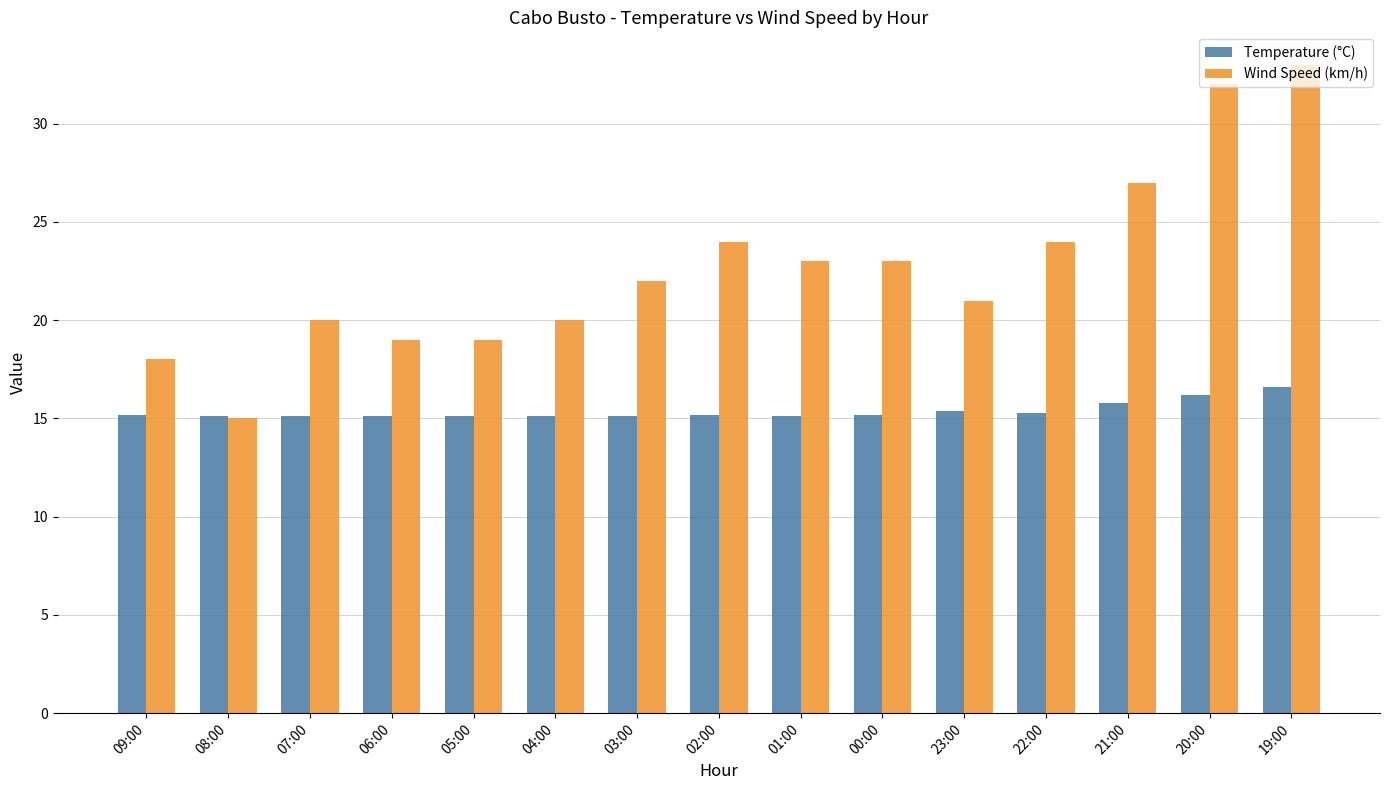

Rank the series by their maximum value, from lowest to highest.

Temperature (°C), Wind Speed (km/h)